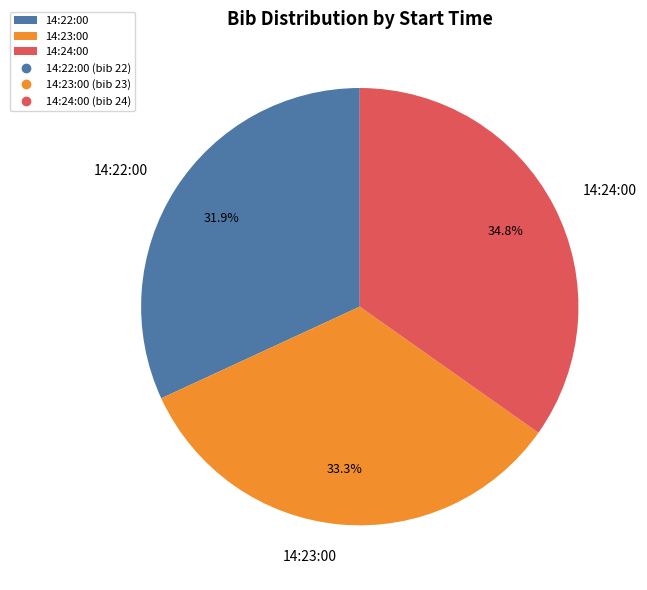

Is it true that 14:22:00 is 32% of the pie?

True